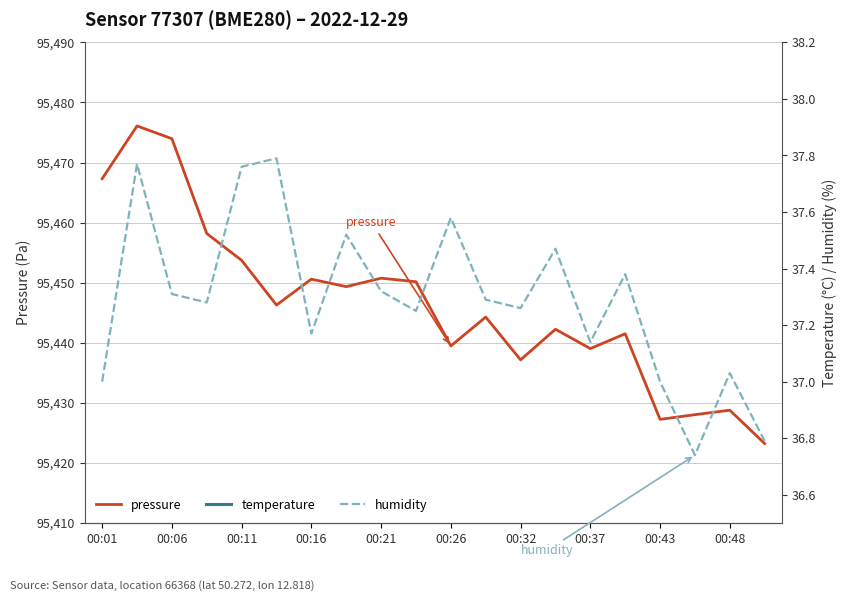

The value of pressure at 00:21 is 95450.8. True or false?

True